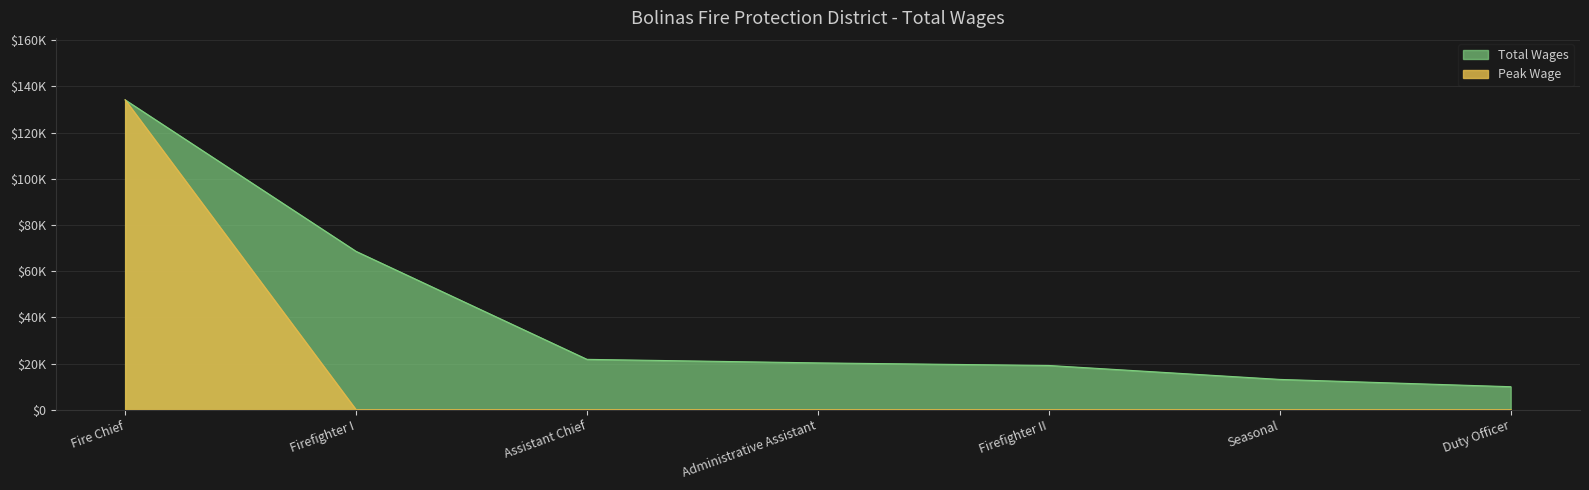

The chart shows a value of 9980 at Duty Officer. True or false?

True